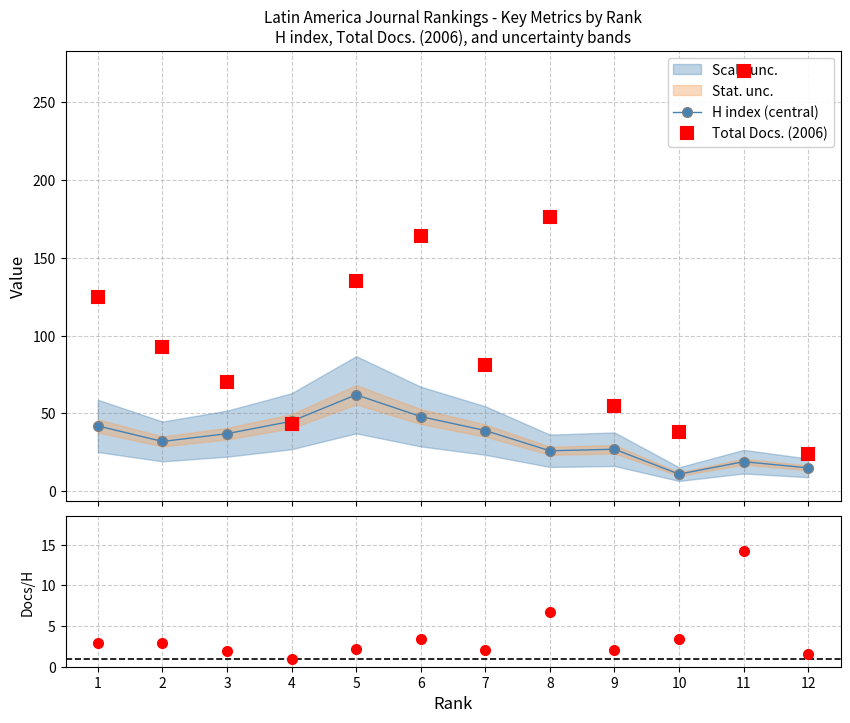

Which series changed the most between 2 and 8?

Total Docs. (2006)